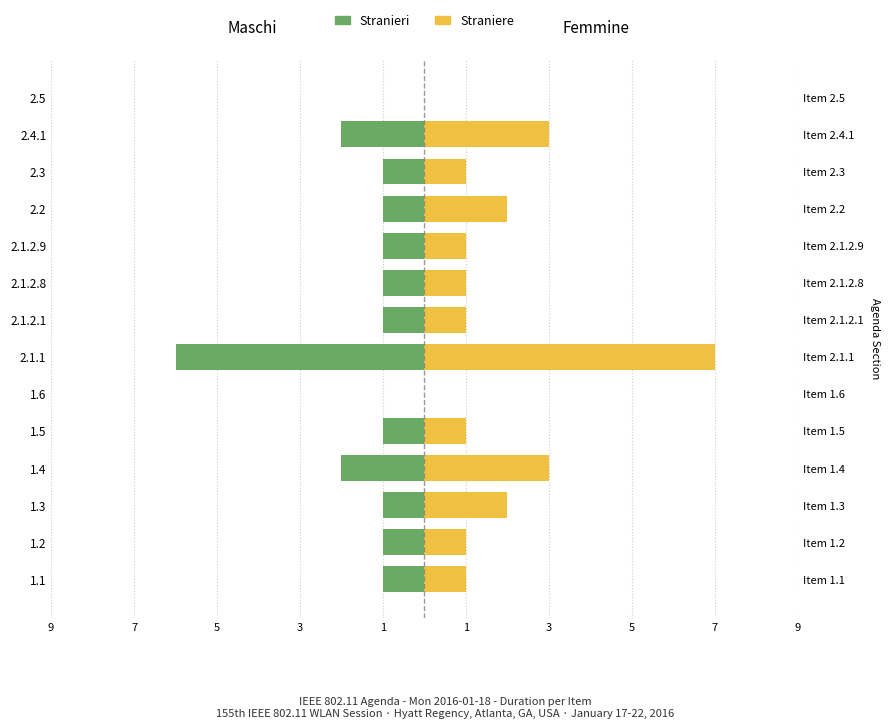

Count the Straniere values in the range 1 to 2.

9